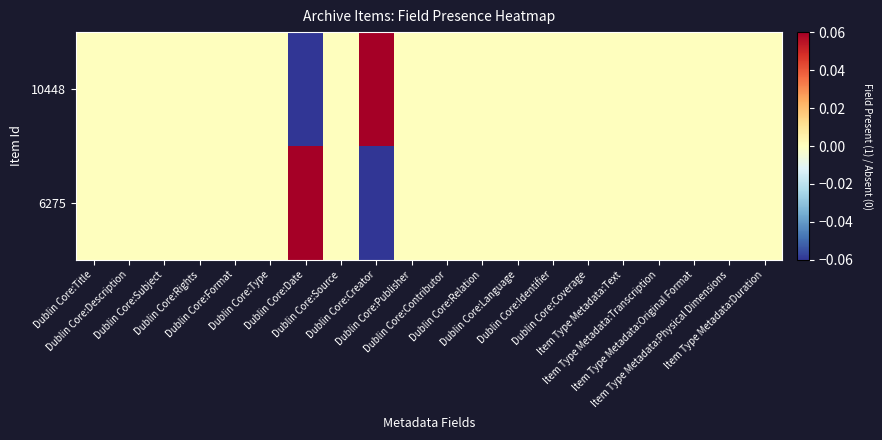

At how many categories does at least one series exceed 0?

2